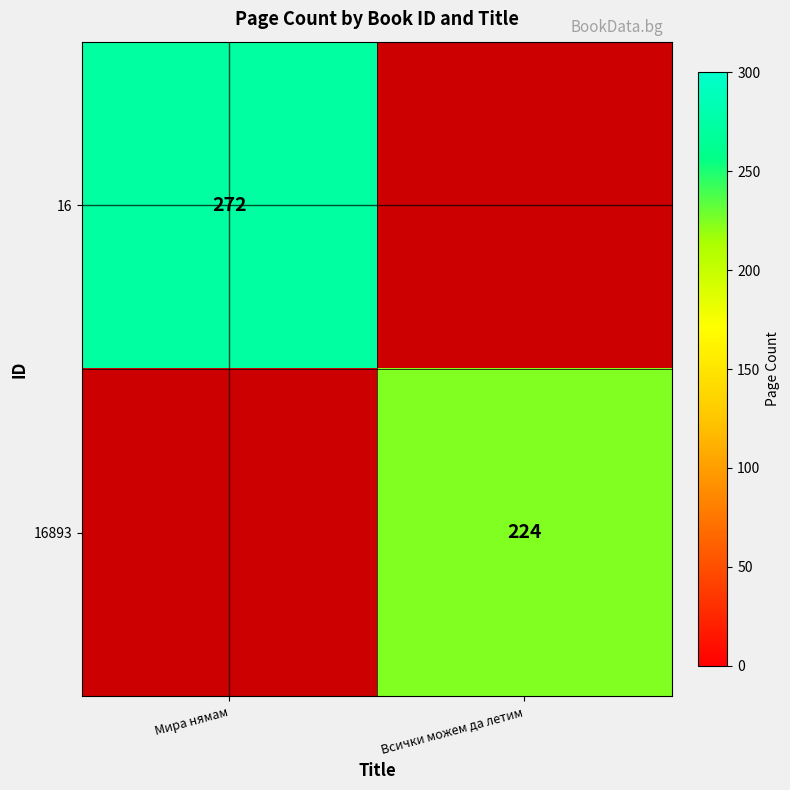

Is it true that 16 equals 117.3 at Мира нямам?

False